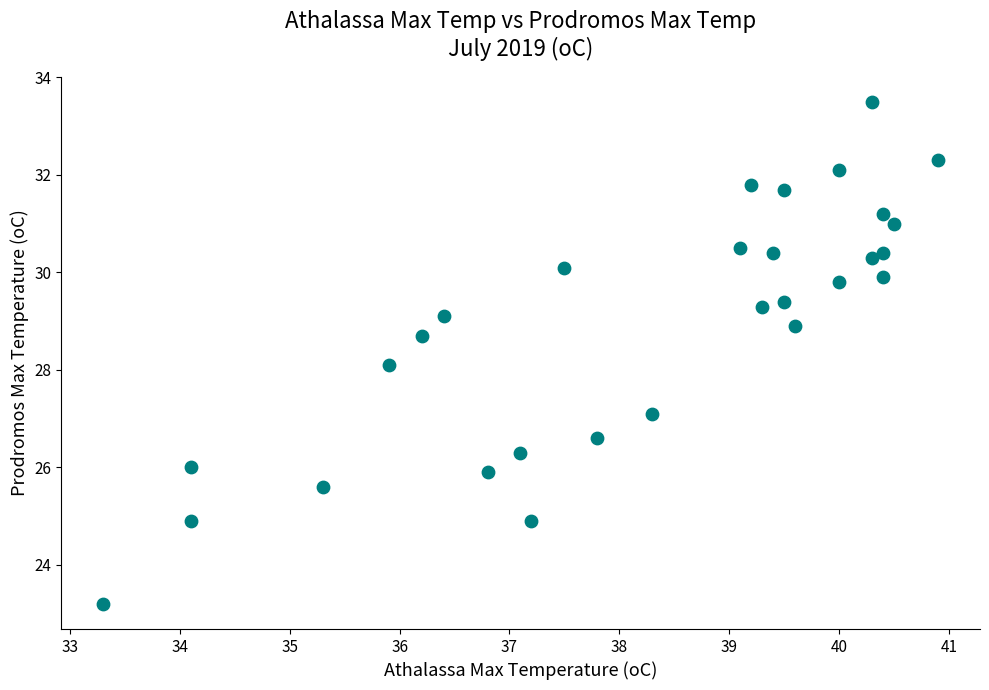

What is the range of Y values (max minus min)?

10.3